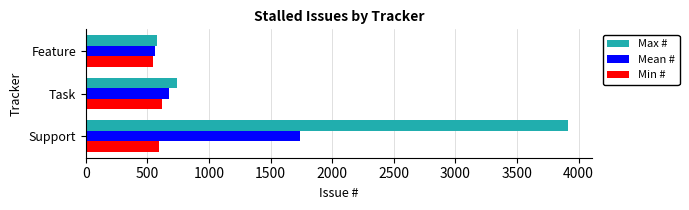

Which category has the lowest value in the Max # series?

Feature